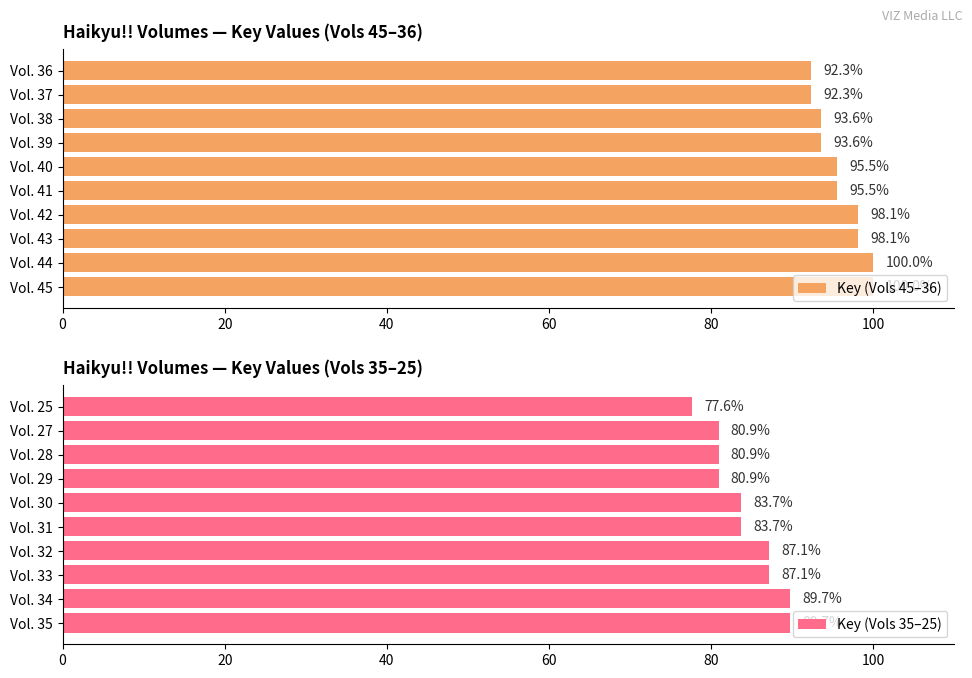

What is the sum of the Key (Vols 45–36) values at Vol. 45 and Vol. 39?

193.6